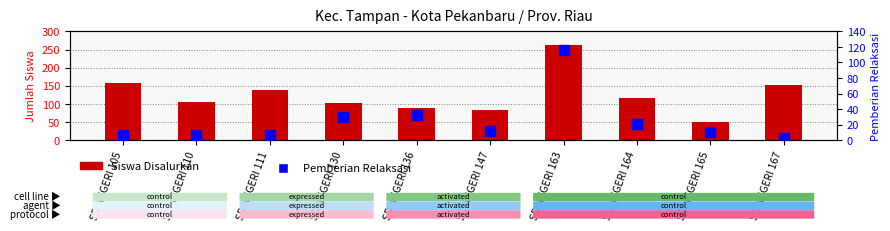

At which category is the sum across all series the highest?

SD NEGERI 163